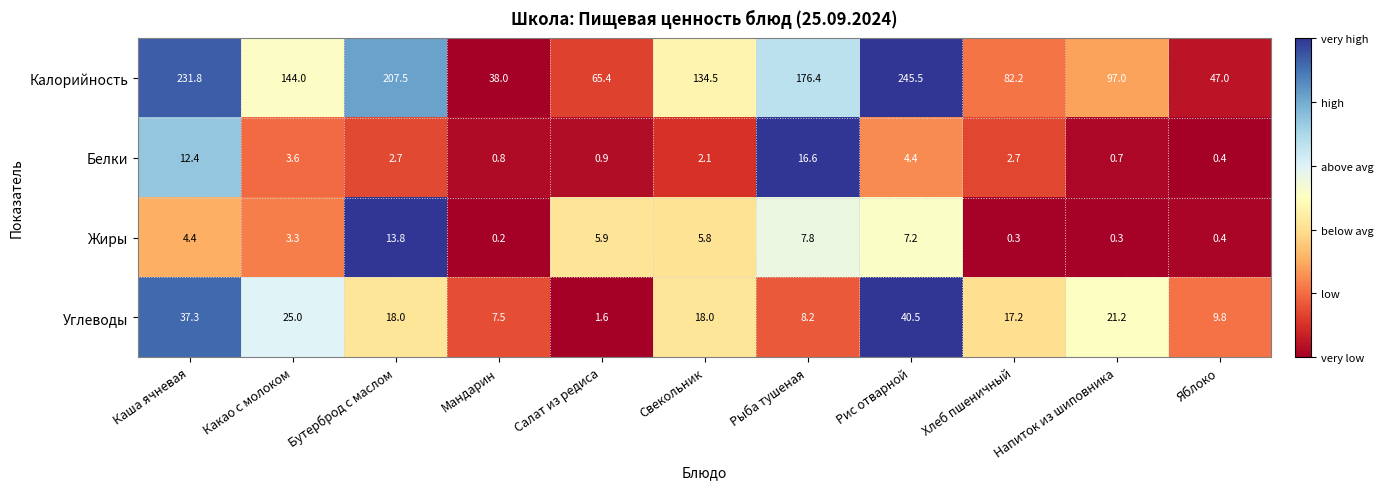

What is the minimum value for Калорийность?

38.0